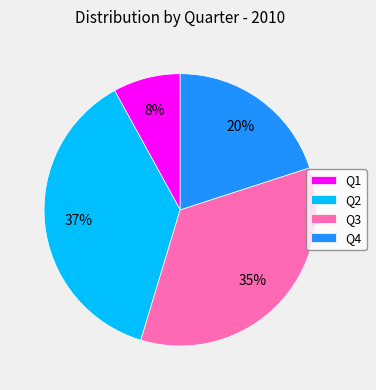

How many segments does this pie chart have?

4